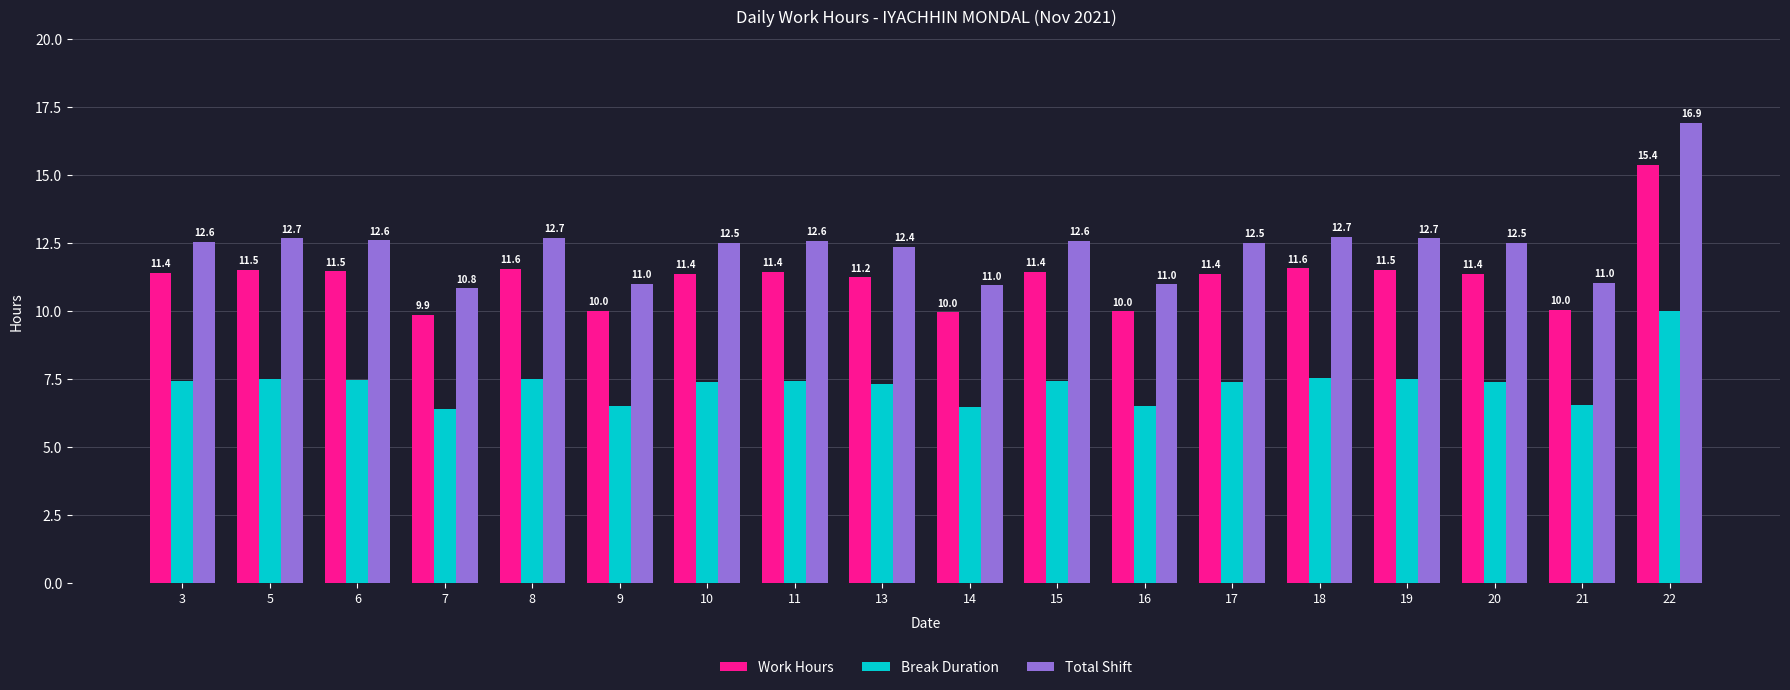

Are the bars grouped side by side (vs. stacked)?

Yes